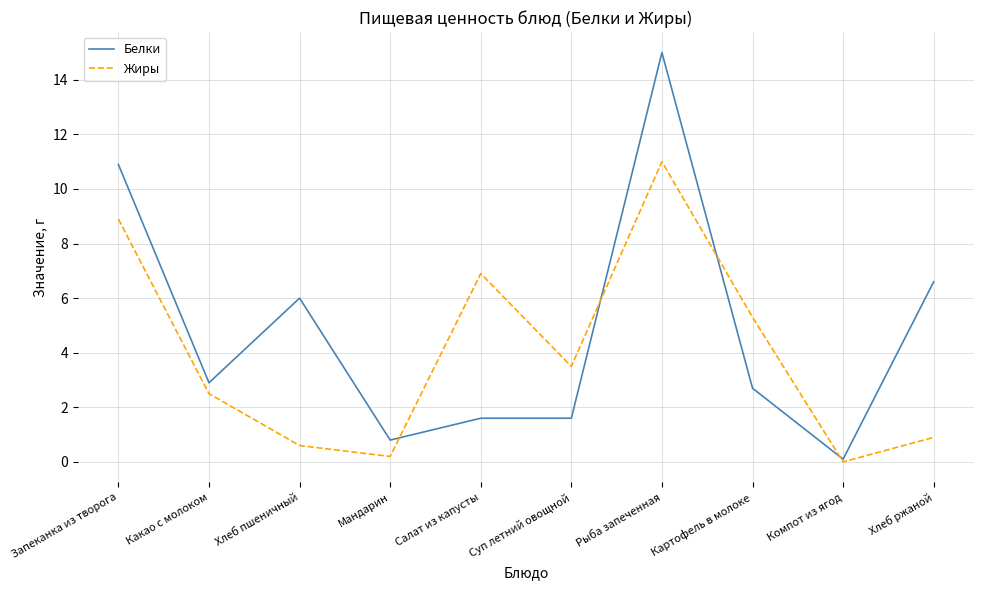

At which category does Жиры reach its first local peak?

Салат из капусты